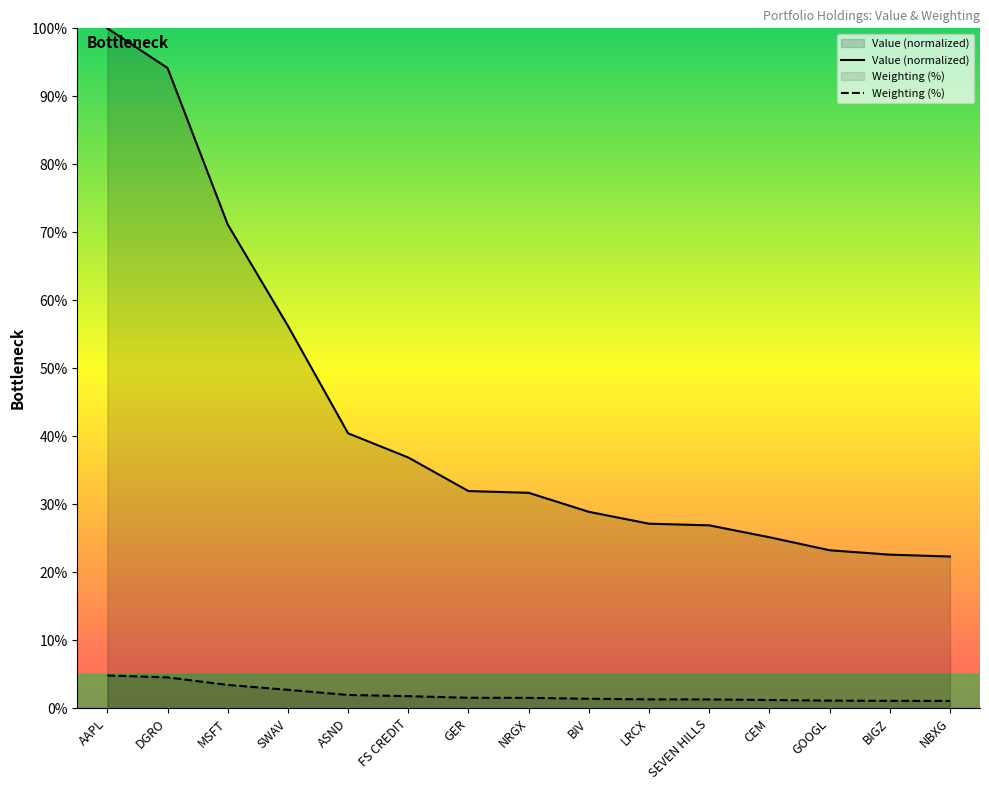

At which category is the sum across all series the highest?

AAPL